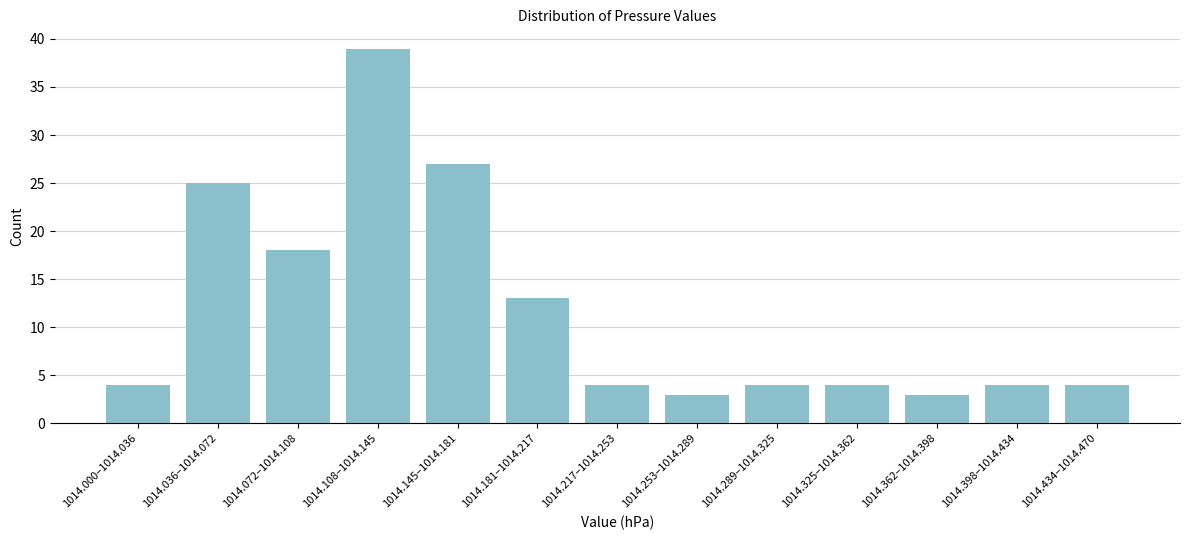

Reading left to right, list all the values displayed in this chart.

4	25	18	39	27	13	4	3	4	4	3	4	4